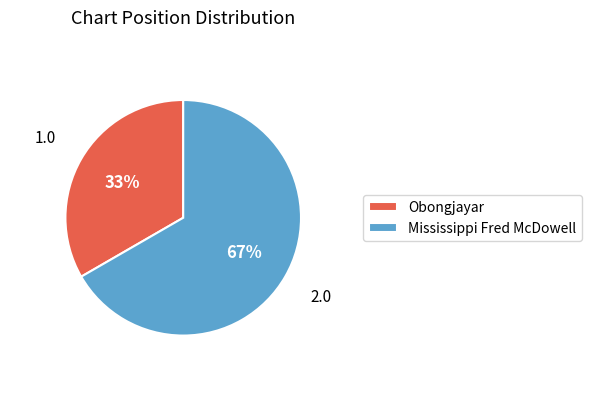

Approximately how many times larger is the value at Mississippi Fred McDowell compared to Obongjayar?

2.0